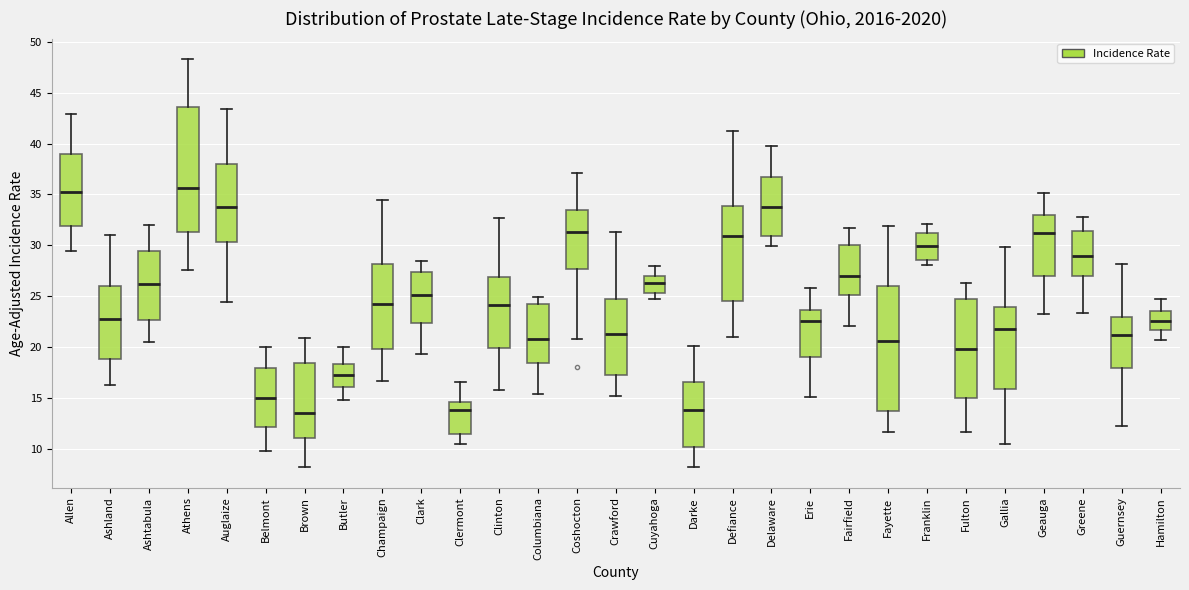

Reading left to right, transcribe this box plot: for each box, give where its median line is, the range the box spans, and where its two whiskers end, as read against the y-axis. The values are not printed on the chart, so give them approximately, as read against the axis.

Allen: median 35.0, box 32.0 to 39.0, whiskers 29.5 to 43.0
Ashland: median 23.0, box 19.0 to 26.0, whiskers 16.5 to 31.0
Ashtabula: median 26.0, box 22.5 to 29.5, whiskers 20.5 to 32.0
Athens: median 35.5, box 31.5 to 43.5, whiskers 27.5 to 48.5
Auglaize: median 34.0, box 30.5 to 38.0, whiskers 24.5 to 43.5
Belmont: median 15.0, box 12.0 to 18.0, whiskers 10.0 to 20.0
Brown: median 13.5, box 11.0 to 18.5, whiskers 8.0 to 21.0
Butler: median 17.5, box 16.0 to 18.5, whiskers 15.0 to 20.0
Champaign: median 24.0, box 20.0 to 28.0, whiskers 16.5 to 34.5
Clark: median 25.0, box 22.5 to 27.5, whiskers 19.5 to 28.5
Clermont: median 14.0, box 11.5 to 14.5, whiskers 10.5 to 16.5
Clinton: median 24.0, box 20.0 to 27.0, whiskers 16.0 to 32.5
Columbiana: median 21.0, box 18.5 to 24.0, whiskers 15.5 to 25.0
Coshocton: median 31.5, box 27.5 to 33.5, whiskers 21.0 to 37.0
Crawford: median 21.0, box 17.0 to 24.5, whiskers 15.0 to 31.5
Cuyahoga: median 26.5, box 25.5 to 27.0, whiskers 24.5 to 28.0
Darke: median 14.0, box 10.0 to 16.5, whiskers 8.0 to 20.0
Defiance: median 31.0, box 24.5 to 34.0, whiskers 21.0 to 41.0
Delaware: median 33.5, box 31.0 to 36.5, whiskers 30.0 to 40.0
Erie: median 22.5, box 19.0 to 23.5, whiskers 15.0 to 26.0
Fairfield: median 27.0, box 25.0 to 30.0, whiskers 22.0 to 31.5
Fayette: median 20.5, box 13.5 to 26.0, whiskers 11.5 to 32.0
Franklin: median 30.0, box 28.5 to 31.0, whiskers 28.0 to 32.0
Fulton: median 20.0, box 15.0 to 24.5, whiskers 11.5 to 26.5
Gallia: median 22.0, box 16.0 to 24.0, whiskers 10.5 to 30.0
Geauga: median 31.5, box 27.0 to 33.0, whiskers 23.5 to 35.0
Greene: median 29.0, box 27.0 to 31.5, whiskers 23.5 to 33.0
Guernsey: median 21.0, box 18.0 to 23.0, whiskers 12.5 to 28.0
Hamilton: median 22.5, box 21.5 to 23.5, whiskers 20.5 to 24.5